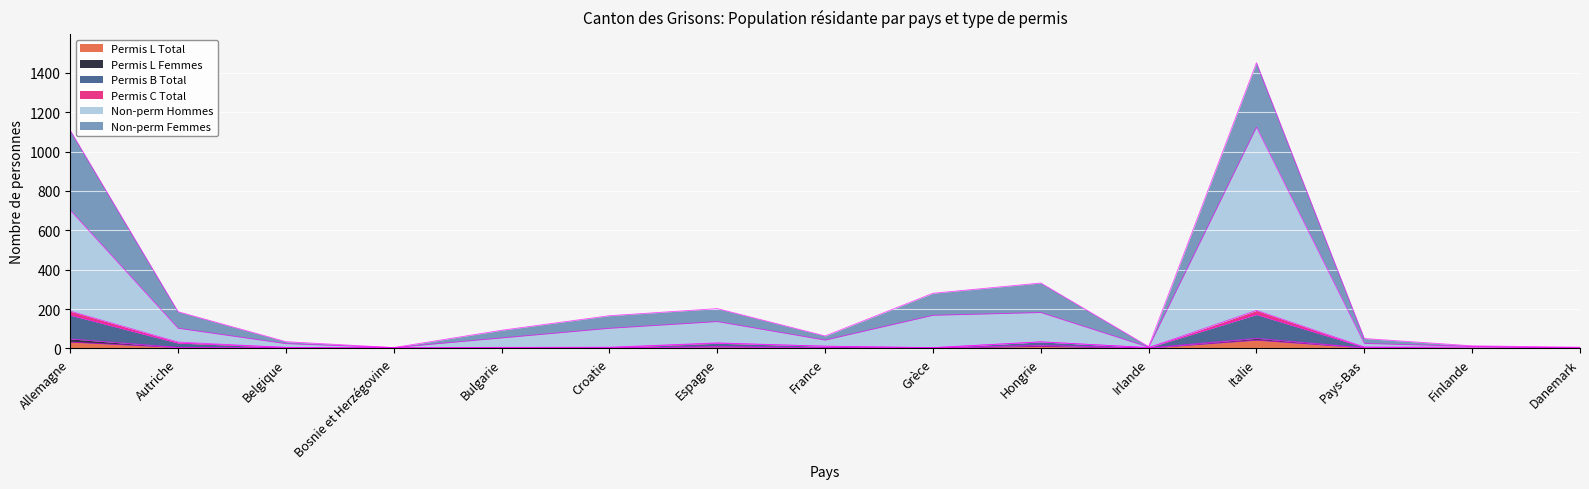

How many lines are shown in the chart?

6